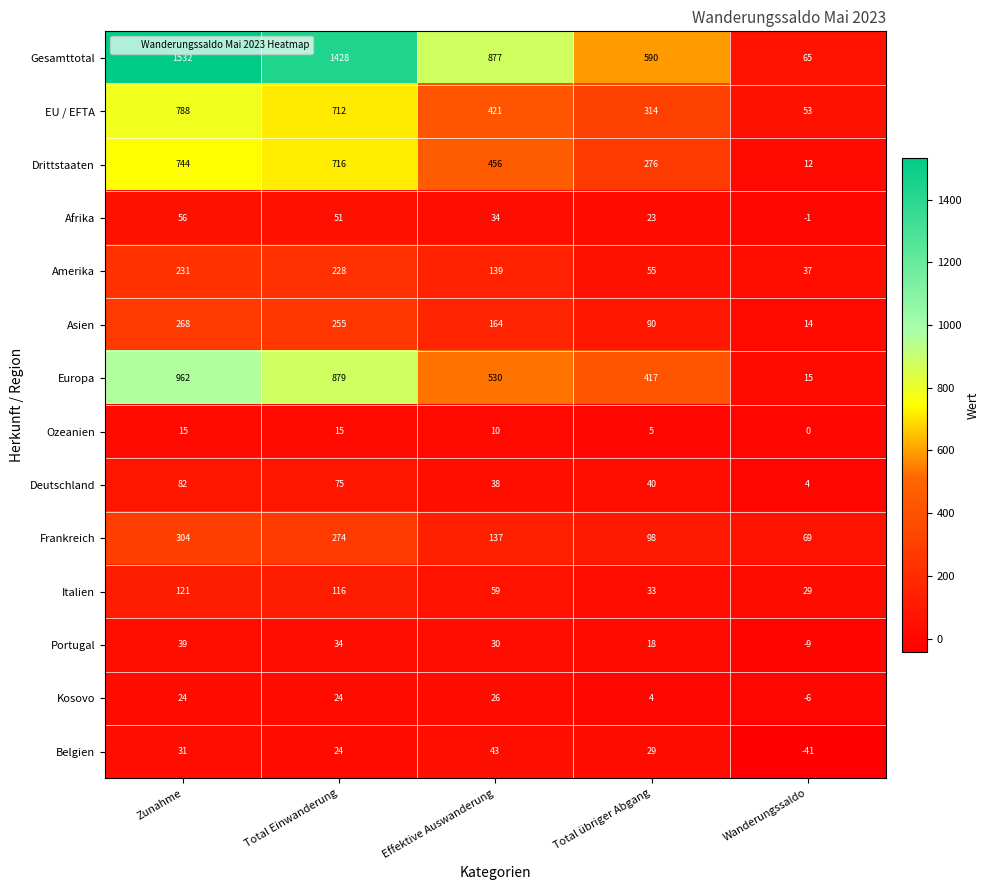

What is the sum of all Amerika values?

690